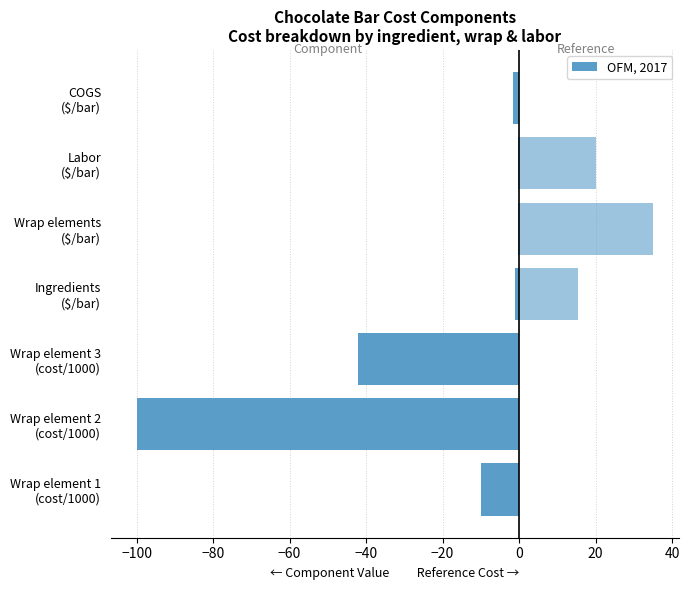

Reading left to right, what are all the values shown in this chart?

Cost component value: -10.0	-100.0	-42.0	-1.2	-0.2	-0.3	-1.7
Reference cost (kg/hr): 0.1	0.0	0.0	15.3	35.0	20.0	0.0